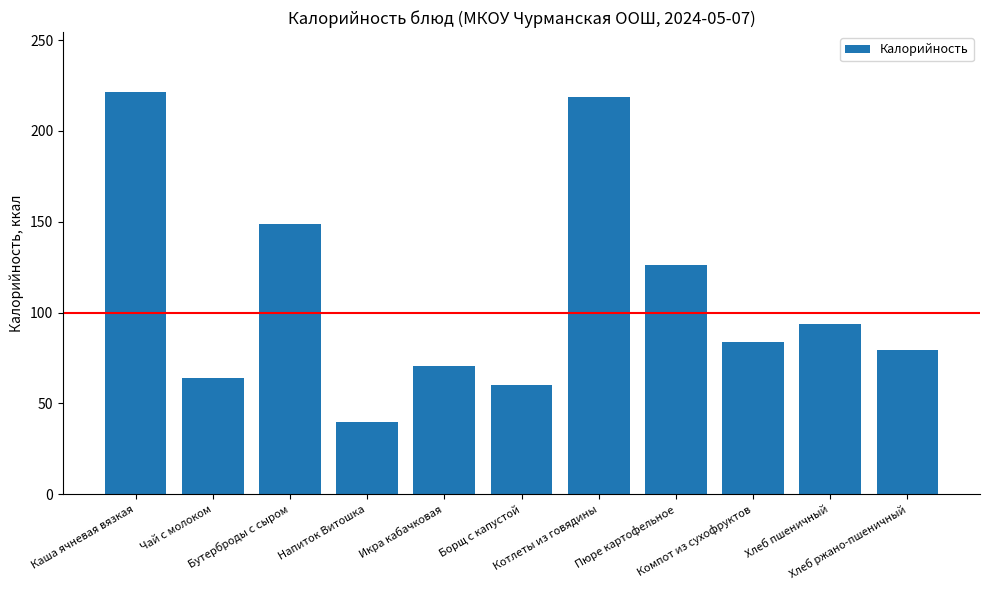

How many bars are there in total?

11